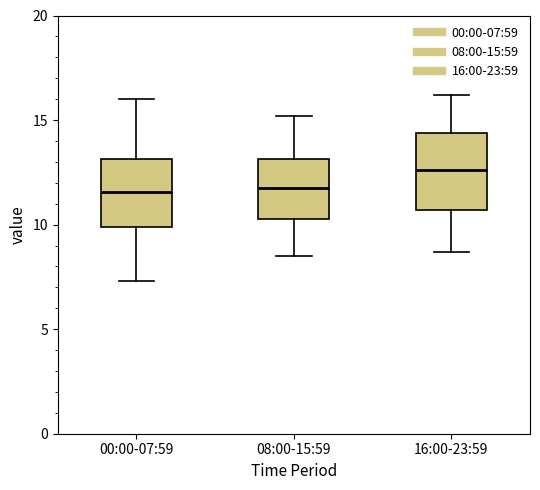

Reading left to right, transcribe this box plot: for each box, give where its median line is, the range the box spans, and where its two whiskers end, as read against the y-axis. The values are not printed on the chart, so give them approximately, as read against the axis.

00:00-07:59: median 11.5, box 10.0 to 13.0, whiskers 7.5 to 16.0
08:00-15:59: median 12.0, box 10.5 to 13.0, whiskers 8.5 to 15.0
16:00-23:59: median 12.5, box 10.5 to 14.5, whiskers 8.5 to 16.0